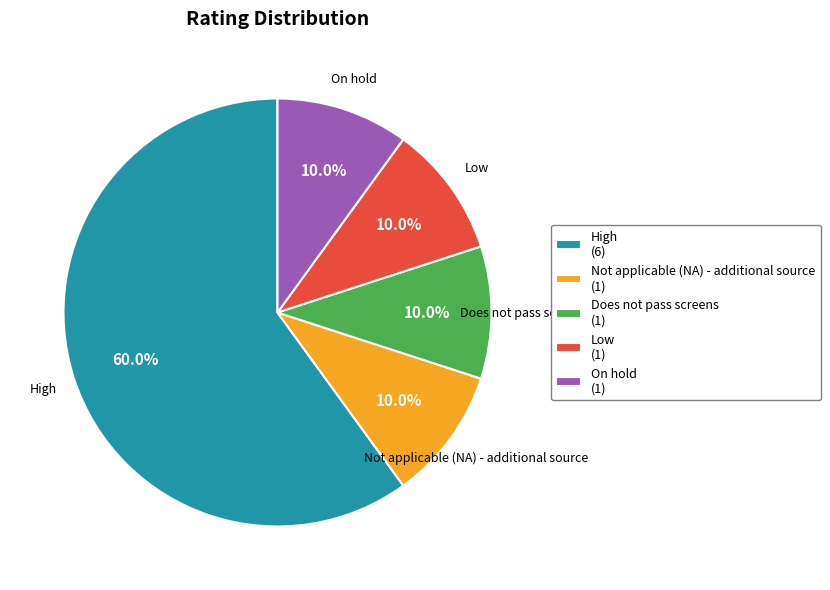

Which category accounts for the majority?

High